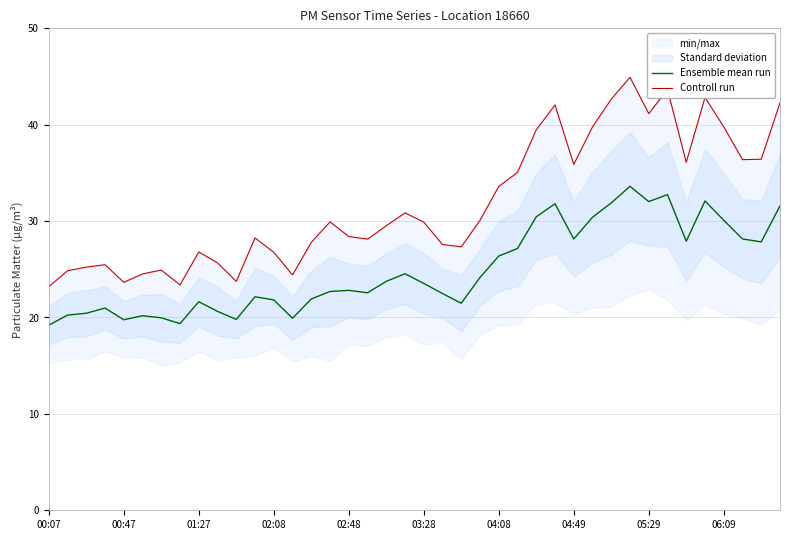

True or false: Ensemble mean run has a value of 28.1 at 04:49.

True